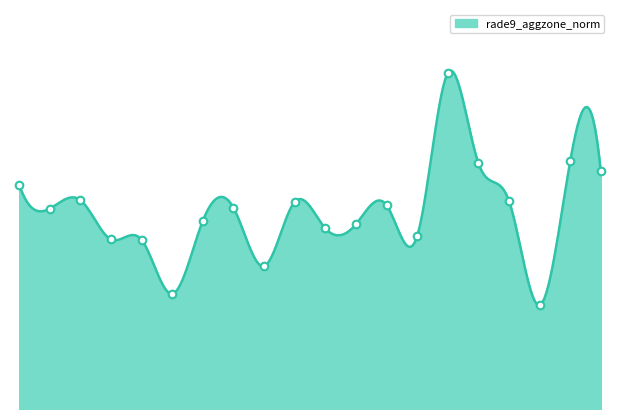

Between 120740 and 113644, which is larger?

120740